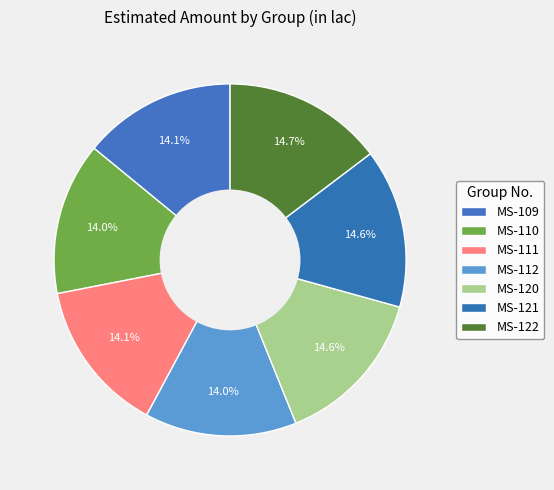

Approximately how many times larger is the value at MS-110 compared to MS-121?

1.0